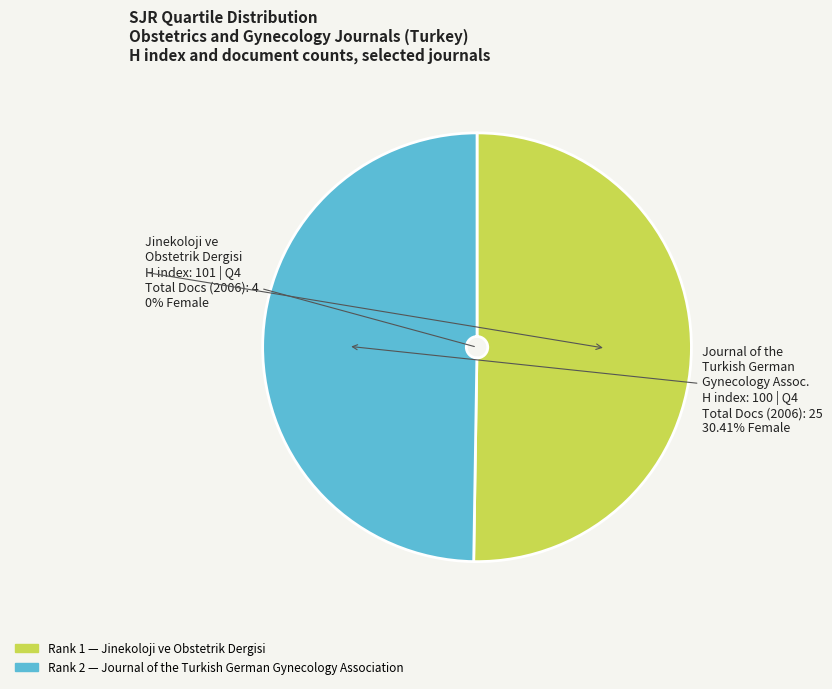

Is it true that Journal of the Turkish German Gynecology Association (Rank 2) is 61% of the pie?

False